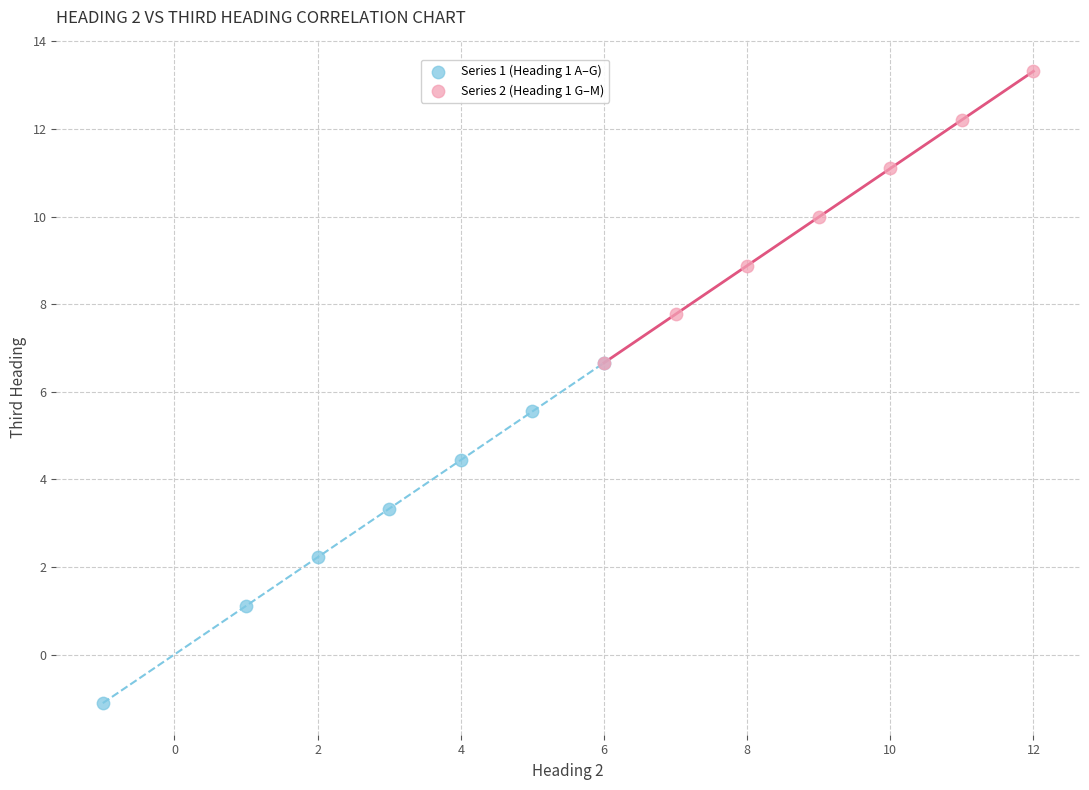

What are all the series names shown in the legend?

Series 1 (Heading 1 A–G), Series 2 (Heading 1 G–M)